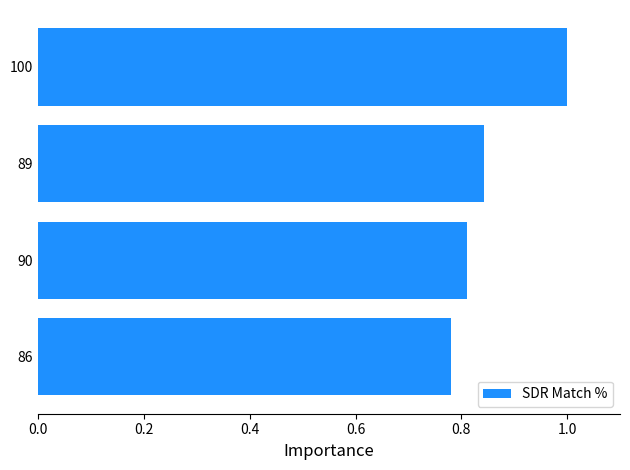

What is the sum of the values at 89 and 90?

1.7